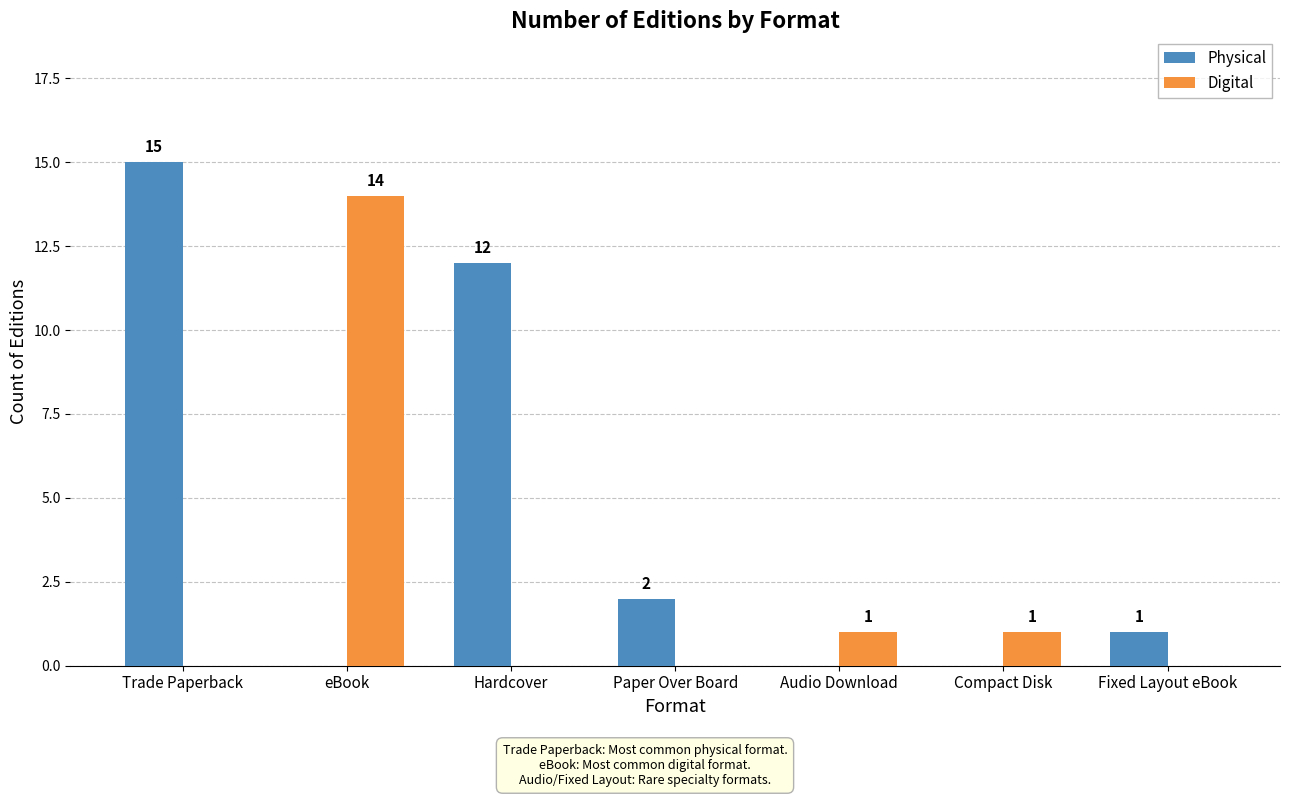

What is the sum of all Digital values?

16